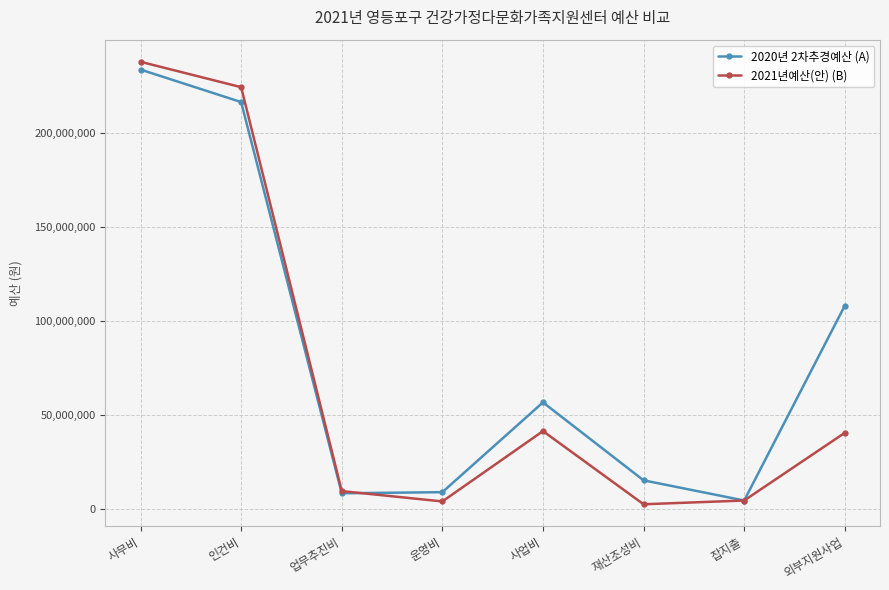

How many lines are shown in the chart?

2